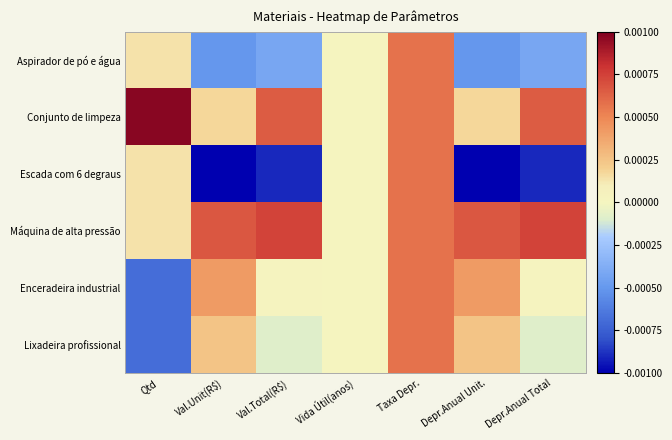

Rank the series at Depr.Anual Unit. from highest to lowest value.

Máquina de alta pressão, Enceradeira industrial, Lixadeira profissional, Conjunto de limpeza, Aspirador de pó e água, Escada com 6 degraus